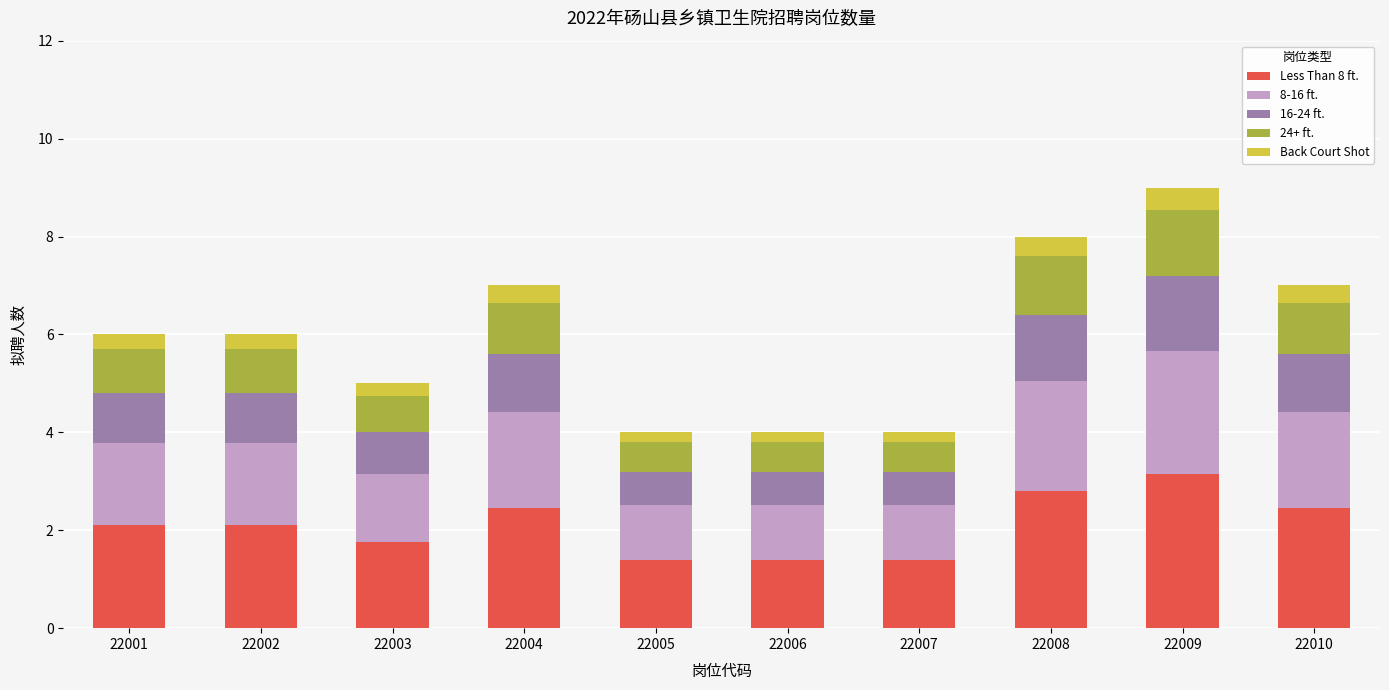

What is the total value across all series at 22008?

8.0